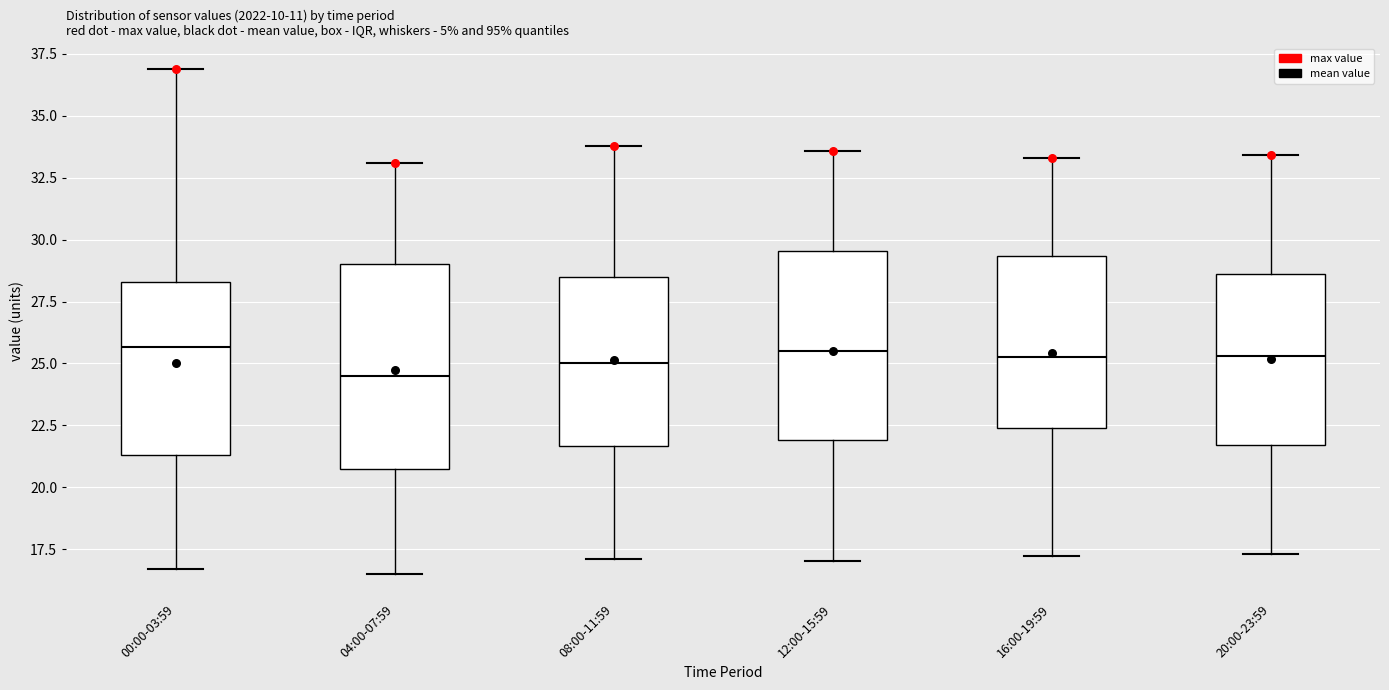

Reading left to right, read every box against the y-axis: the position of its median line, the range the box covers, and the ends of its whiskers. The values are not printed on the chart, so give them approximately, as read against the axis.

00:00-03:59: median 25.5, box 21.5 to 28.5, whiskers 16.5 to 37.0
04:00-07:59: median 24.5, box 20.5 to 29.0, whiskers 16.5 to 33.0
08:00-11:59: median 25.0, box 21.5 to 28.5, whiskers 17.0 to 34.0
12:00-15:59: median 25.5, box 22.0 to 29.5, whiskers 17.0 to 33.5
16:00-19:59: median 25.5, box 22.5 to 29.5, whiskers 17.0 to 33.5
20:00-23:59: median 25.5, box 21.5 to 28.5, whiskers 17.5 to 33.5